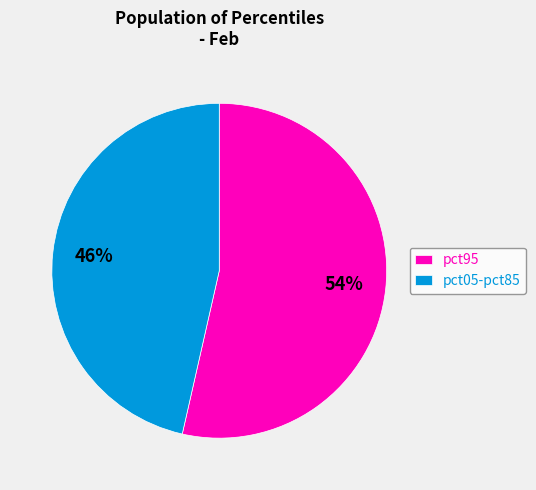

Count the number of slices in the pie.

2